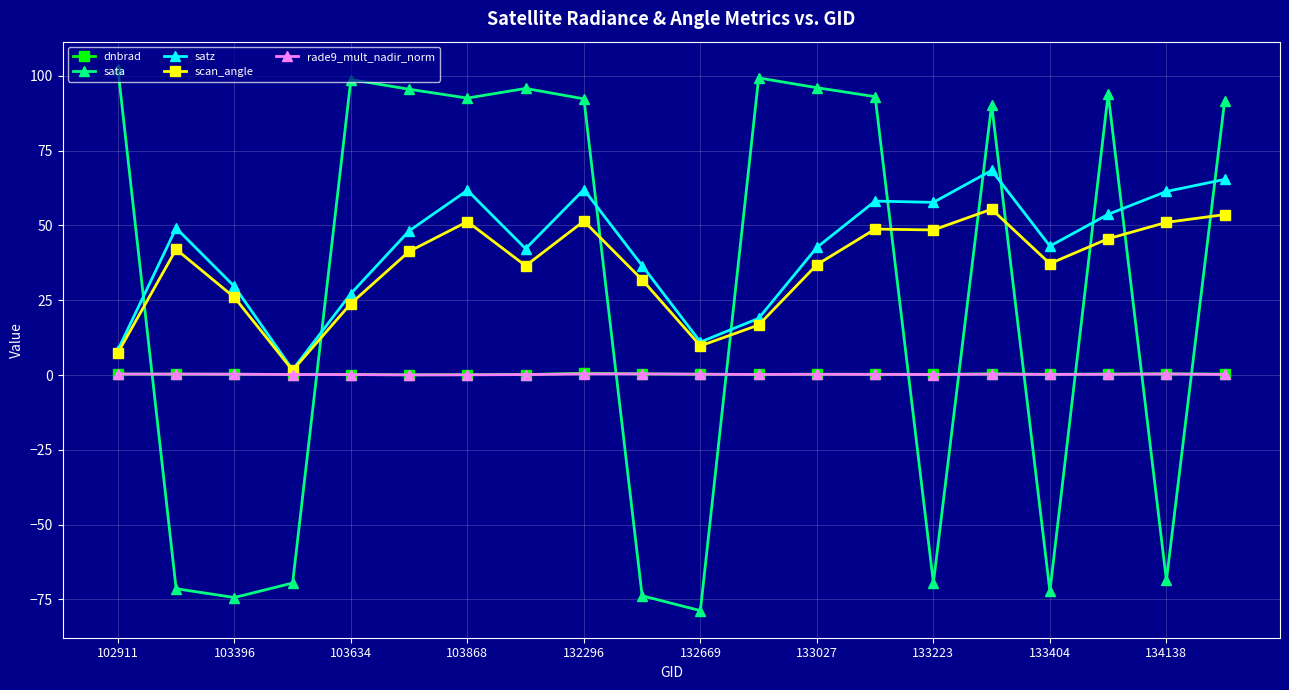

Which series has the largest range (max minus min)?

sata